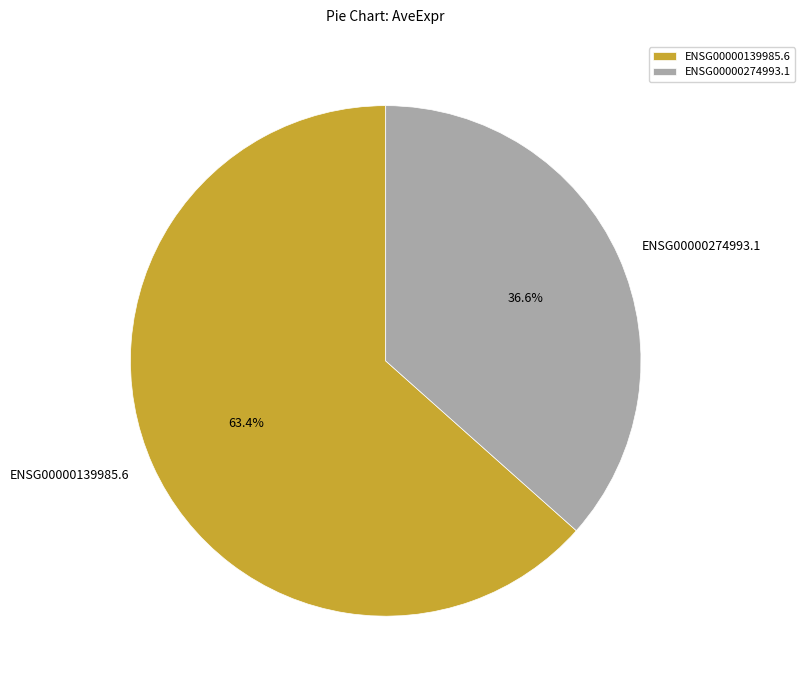

To the nearest percent, what is the difference between the ENSG00000274993.1 and ENSG00000139985.6 slice percentages?

27%